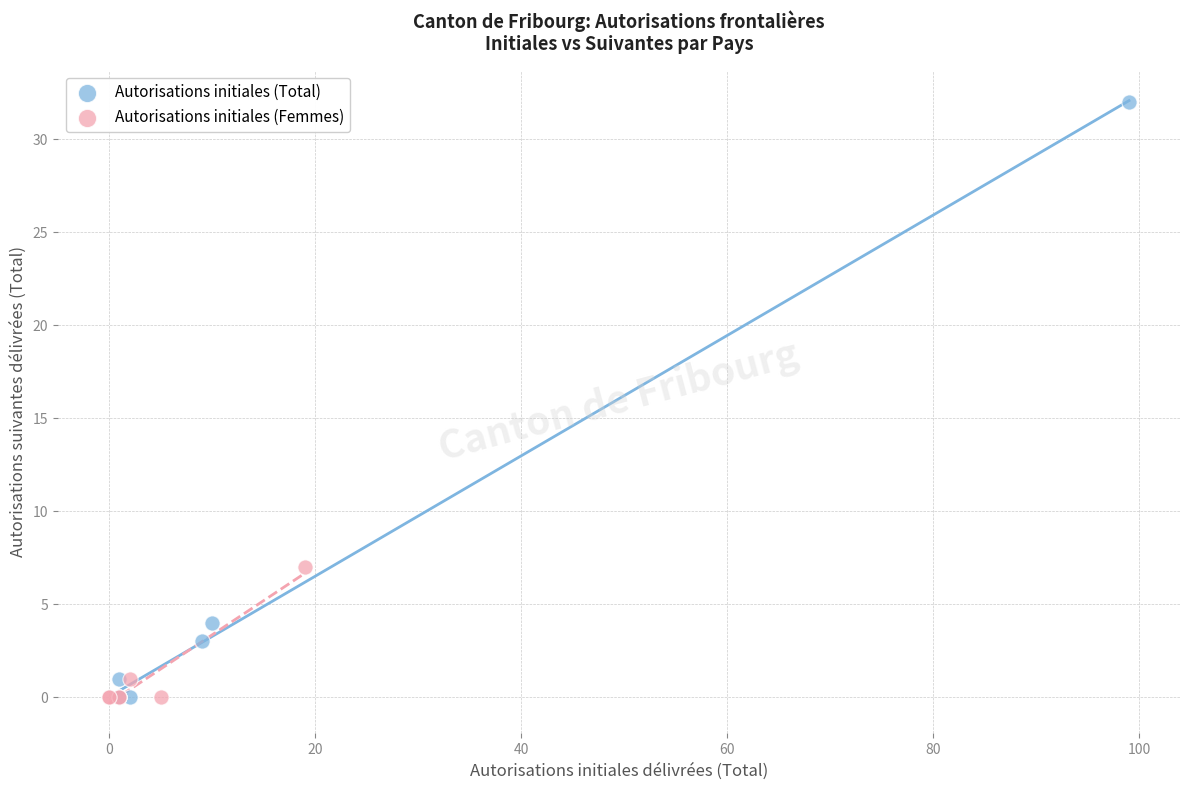

What are all the series names shown in the legend?

Autorisations initiales (Total), Autorisations initiales (Femmes)